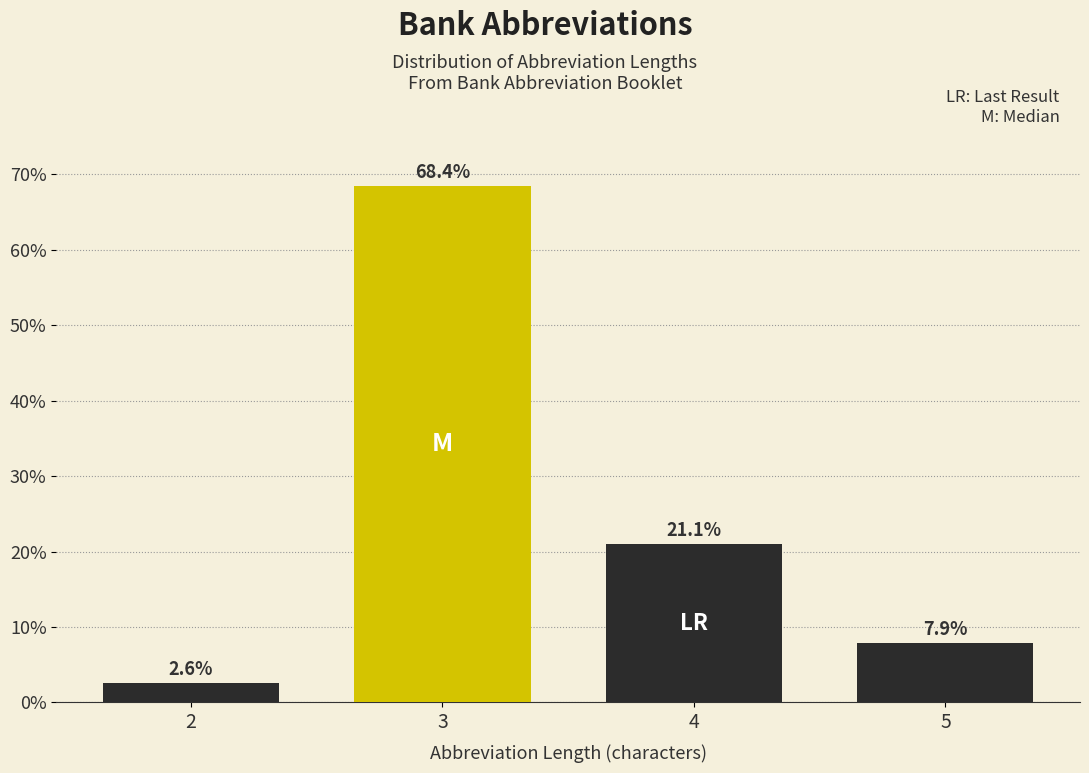

Reading left to right, list all the values displayed in this chart.

2.6	68.4	21.1	7.9